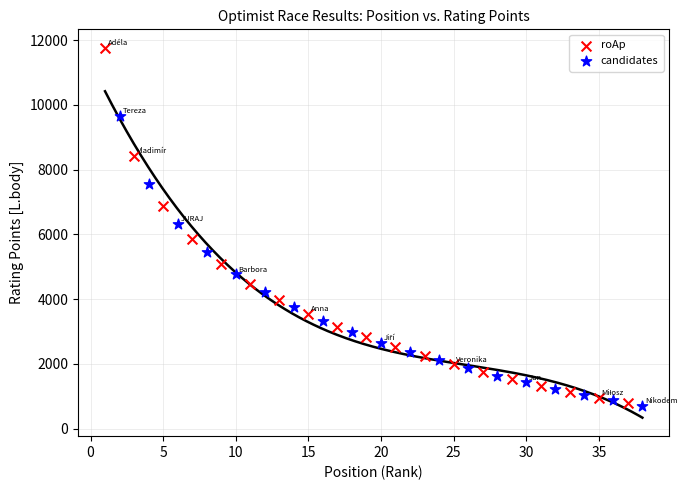

Which series reaches the maximum Y coordinate?

roAp